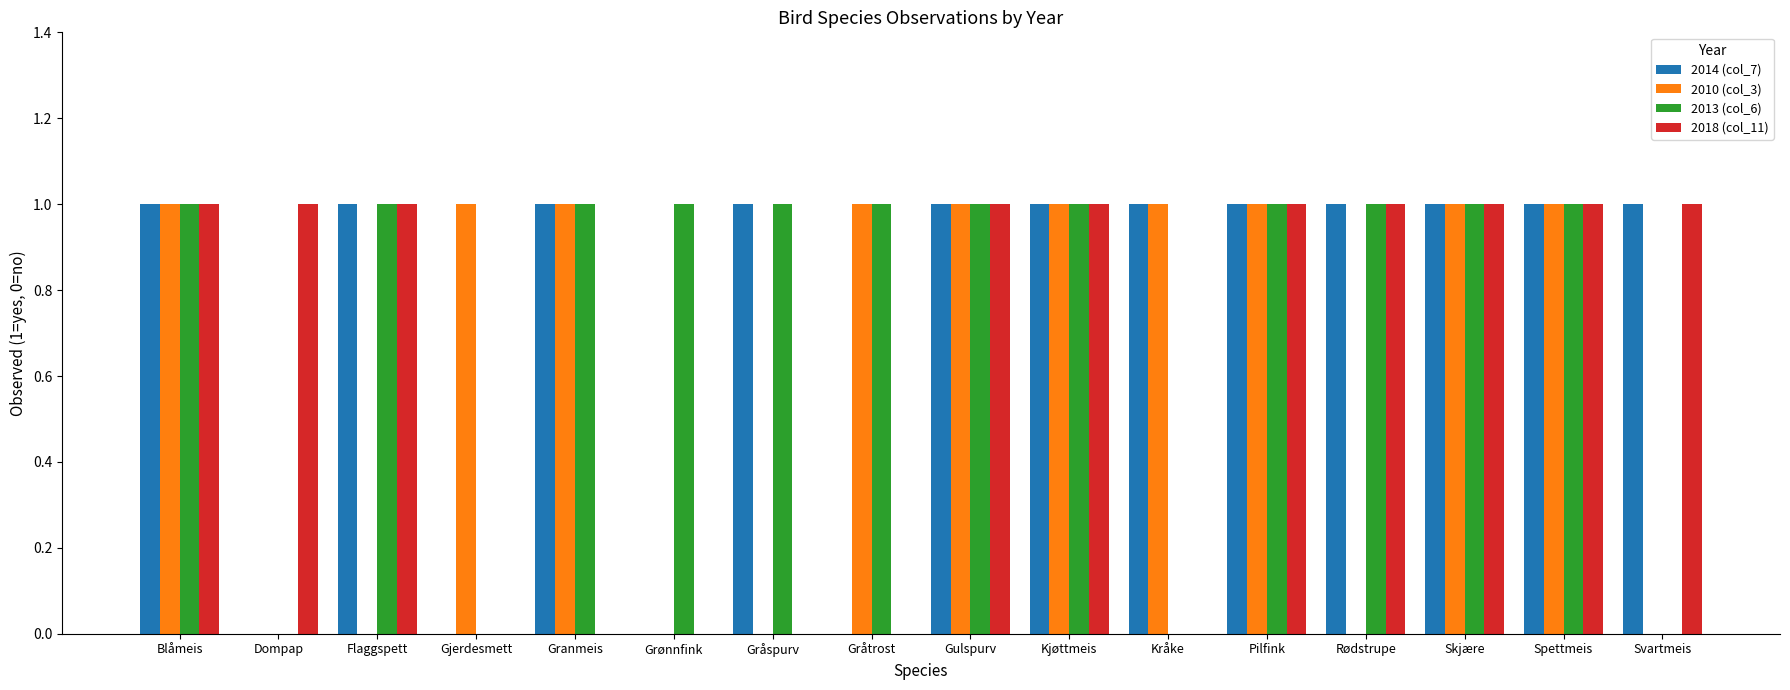

Between Blåmeis and Granmeis, which series saw the biggest shift?

2018 (col_11)